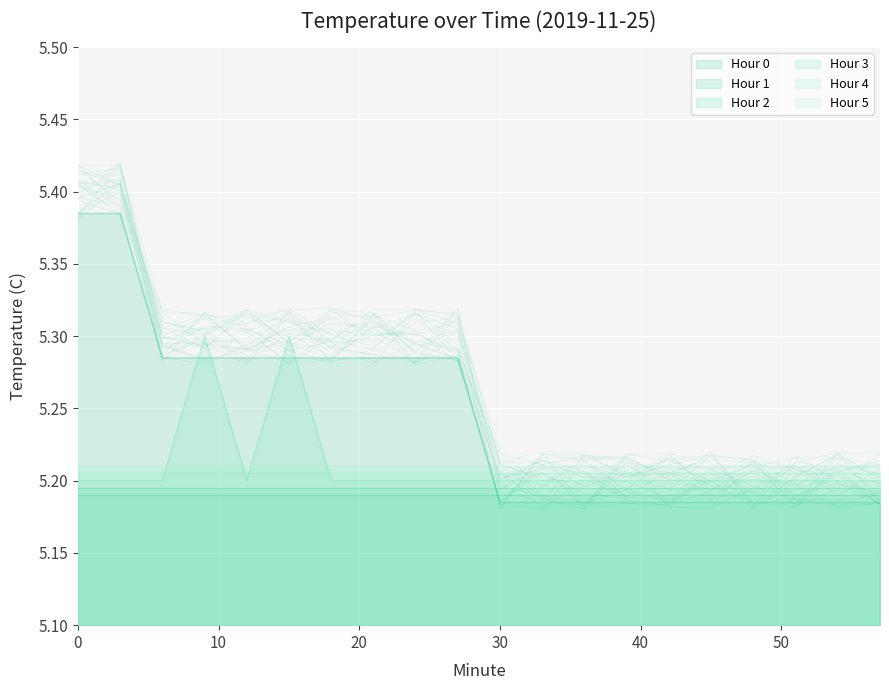

Which label corresponds to the smallest value in the chart?

30